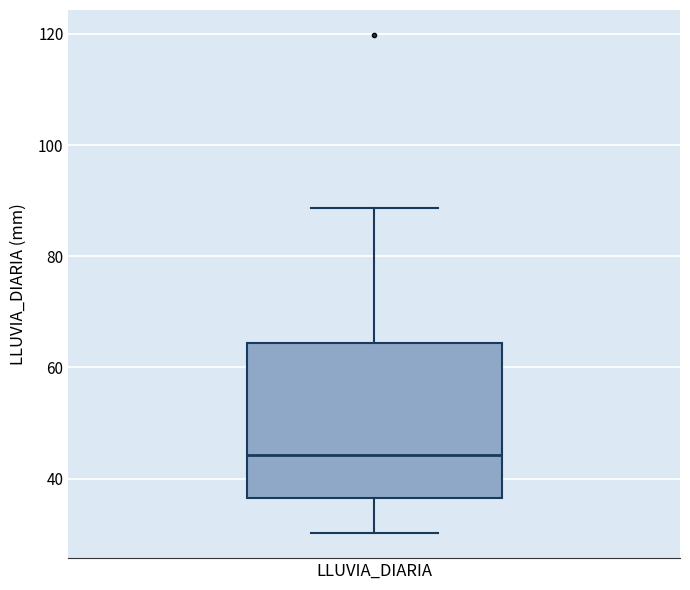

Transcribe this box plot: give where the median line is, the range the box spans, and where the two whiskers end, as read against the y-axis. The values are not printed on the chart, so give them approximately, as read against the axis.

median 44, box 36 to 64, whiskers 30 to 88